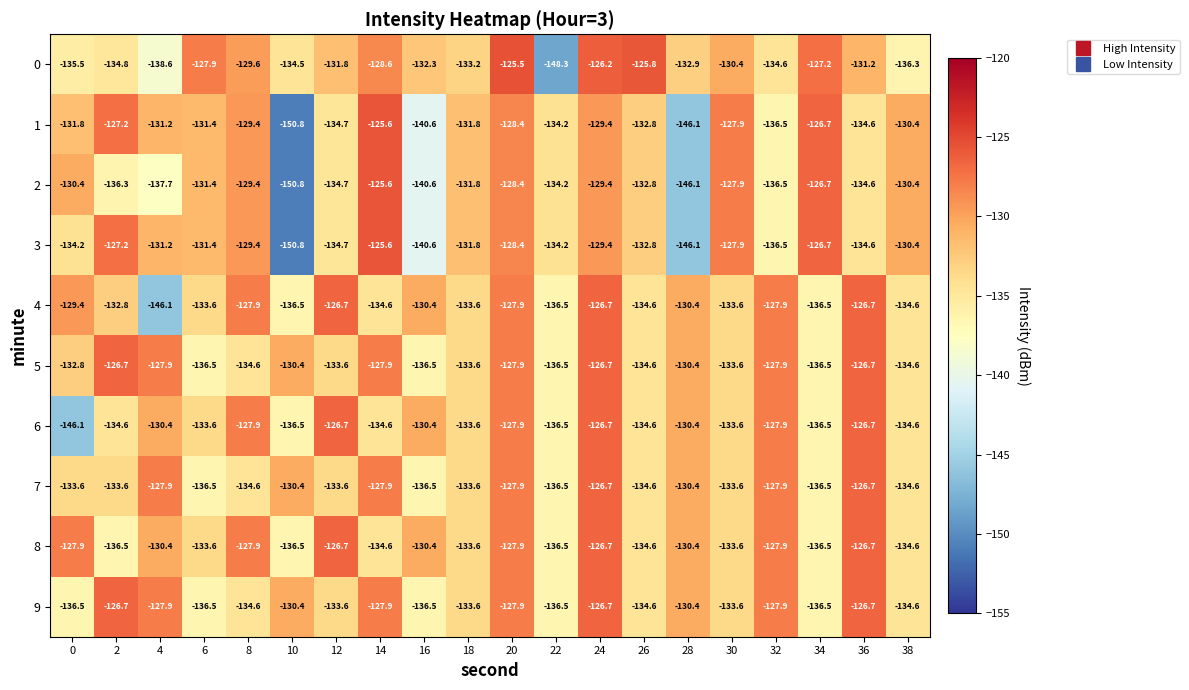

At which category is the sum across all series the highest?

24